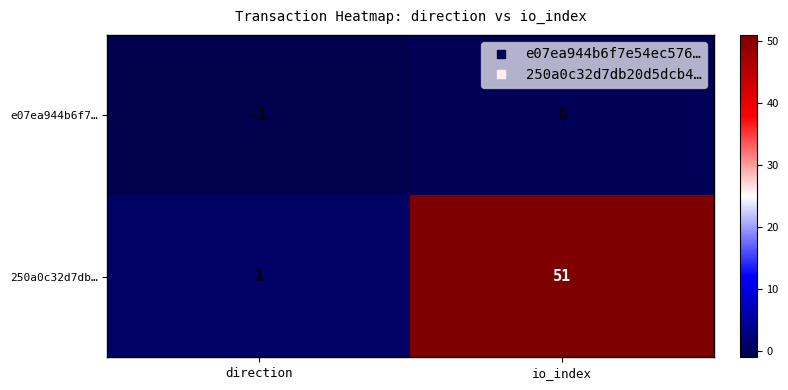

Which category has the highest value across all series?

io_index